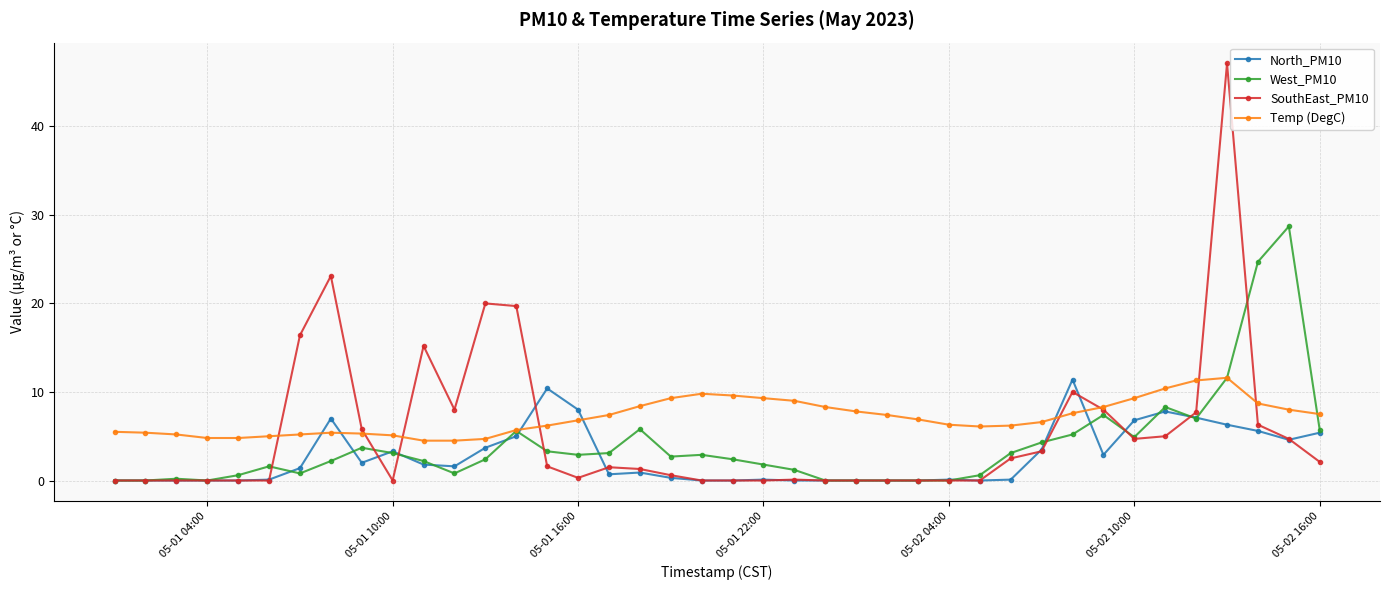

What is the difference between the maximum and minimum values in the West_PM10 series?

28.7